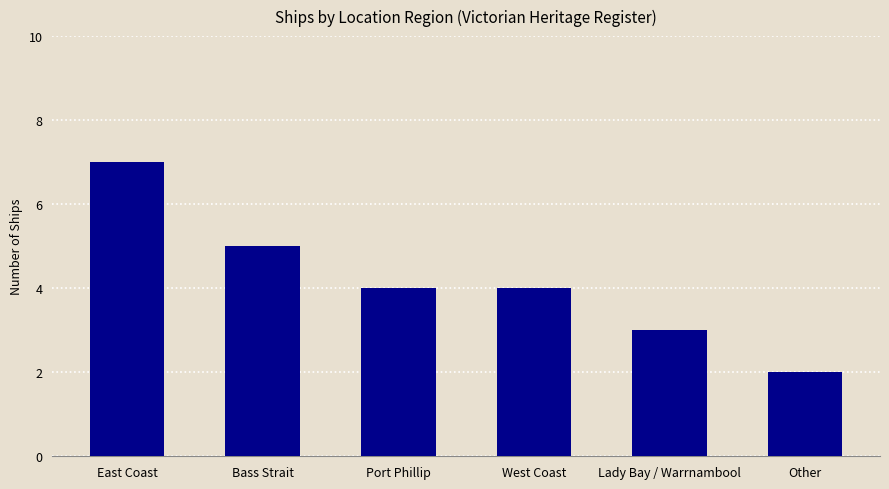

Reading left to right, transcribe all the data shown in this chart.

7	5	4	4	3	2